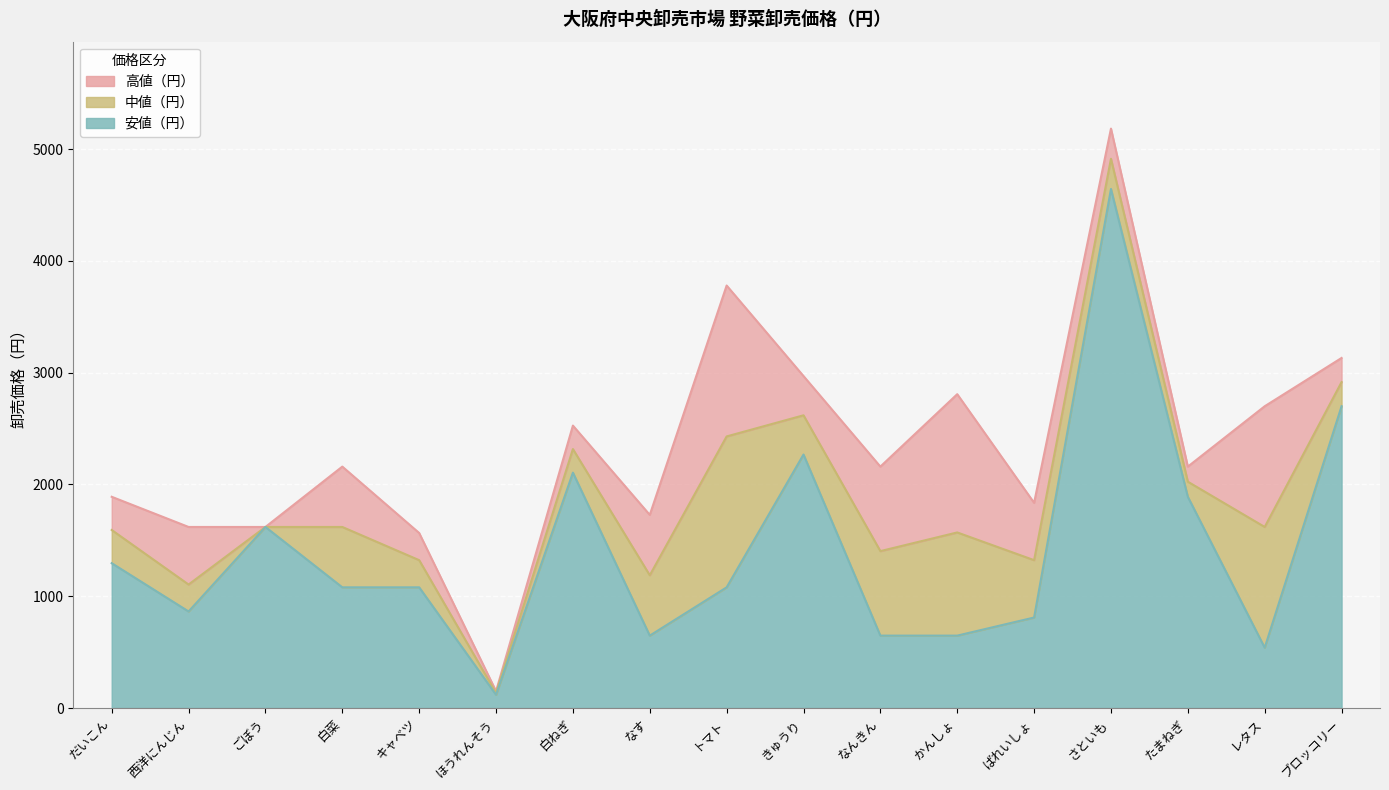

How many data points does each series have?

17